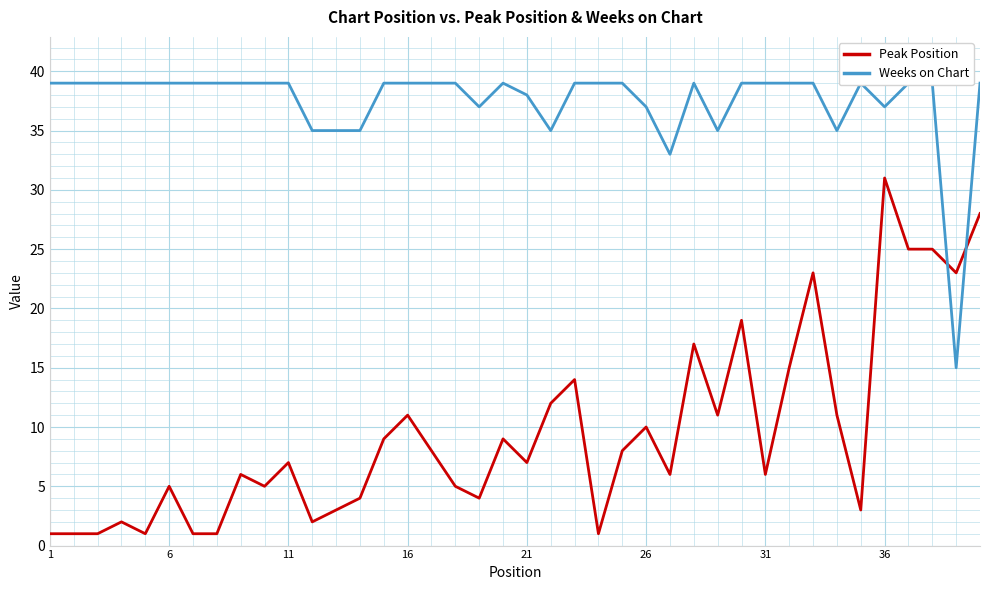

The Peak Position series shows 2 at 6. True or false?

False